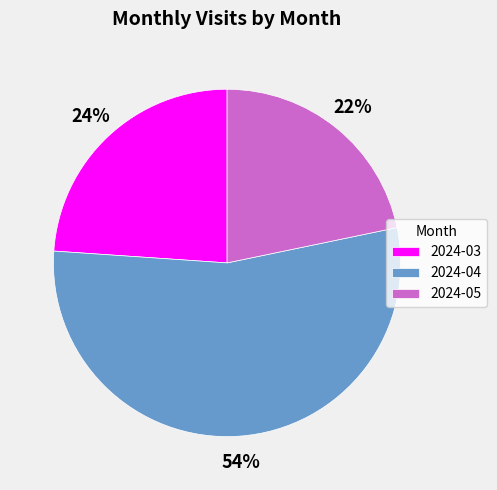

To the nearest percent, what portion does 2024-04 represent?

54%